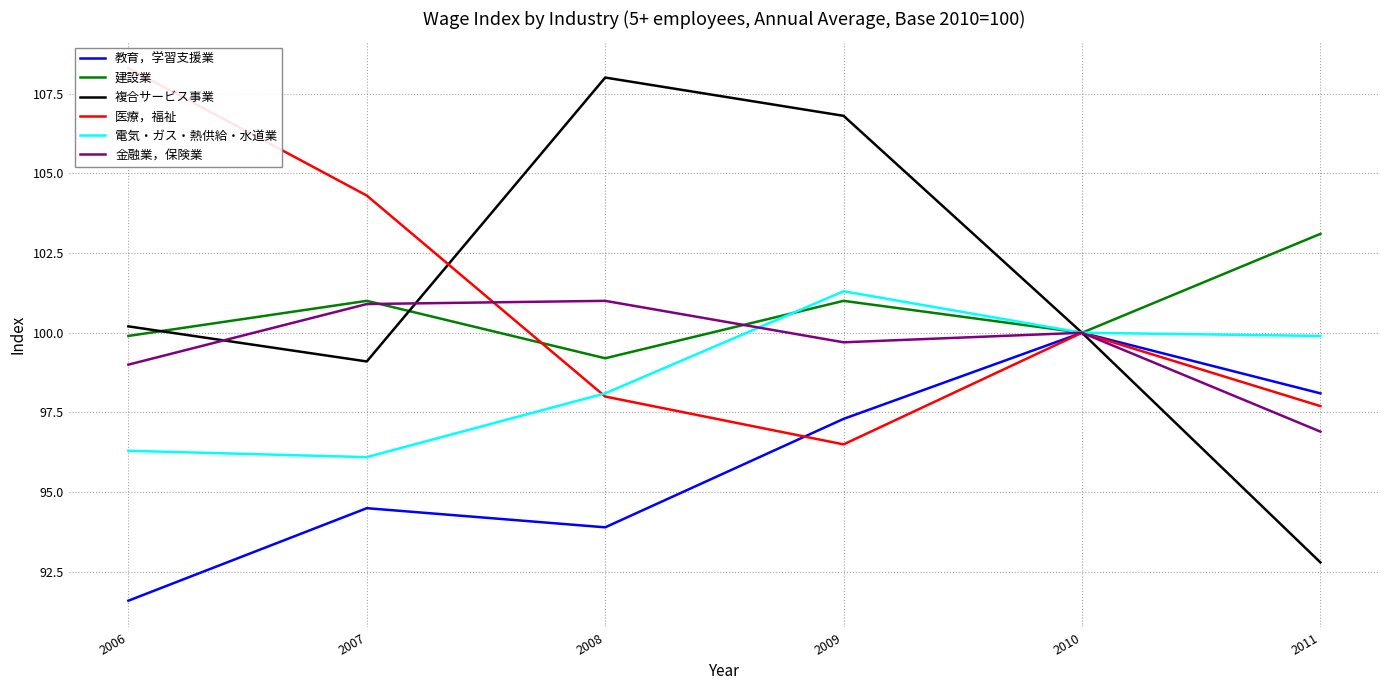

Where do 建設業 and 金融業，保険業 first cross each other?

2007 and 2008